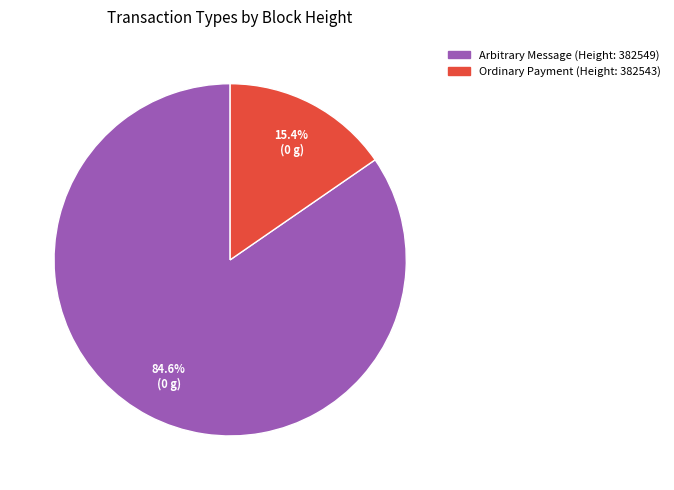

Is there a majority slice in this chart?

Yes